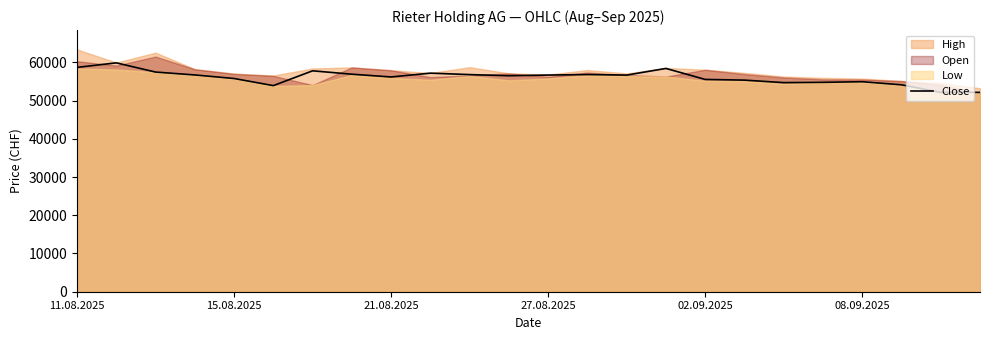

Reading left to right, transcribe all the data shown in this chart.

58672	59860	57452	56697	55766	53908	57776	56894	56171	57167	56788	56490	56668	56806	56661	58399	55526	55345	54691	54764	54926	54116	52138	52141